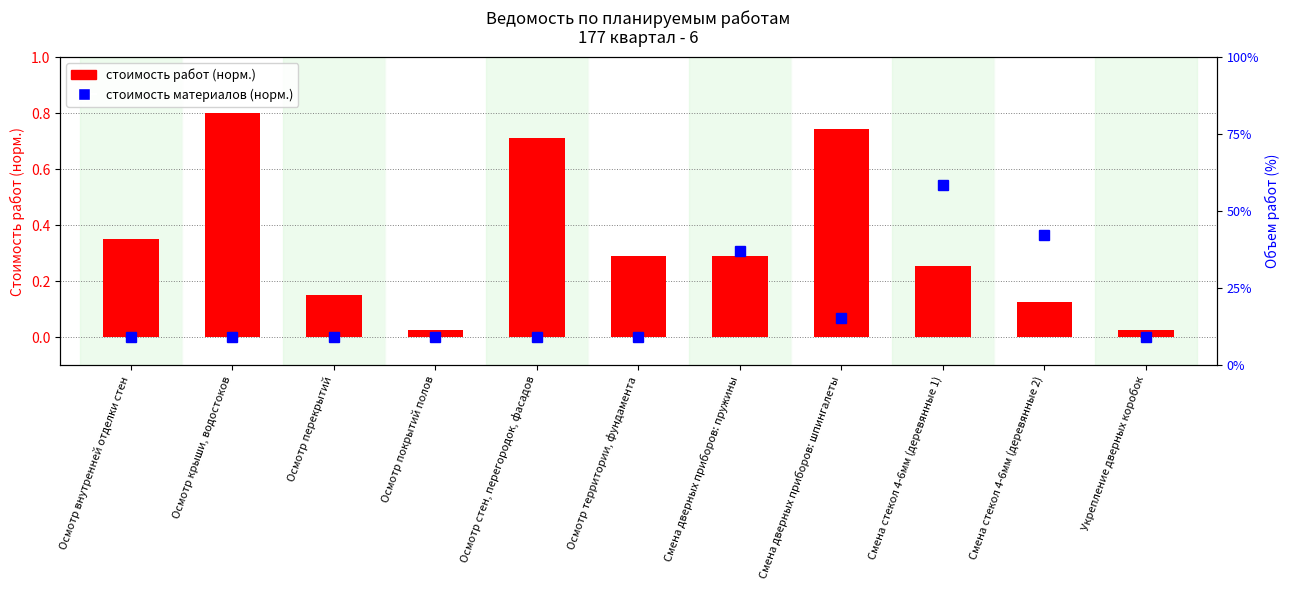

Where is стоимость работ (норм.) nearest to the value 0?

Осмотр покрытий полов